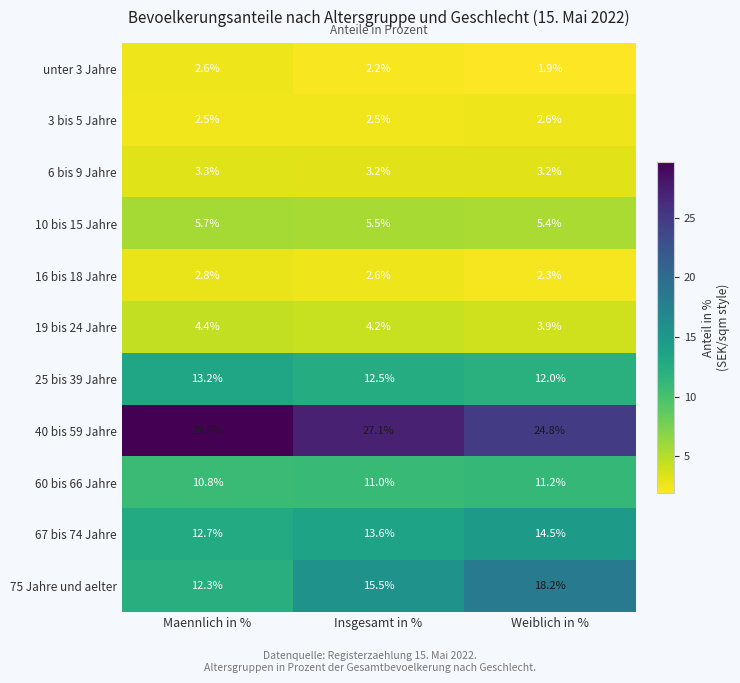

Rank the series at Maennlich in % from highest to lowest value.

40 bis 59 Jahre, 25 bis 39 Jahre, 67 bis 74 Jahre, 75 Jahre und aelter, 60 bis 66 Jahre, 10 bis 15 Jahre, 19 bis 24 Jahre, 6 bis 9 Jahre, 16 bis 18 Jahre, unter 3 Jahre, 3 bis 5 Jahre